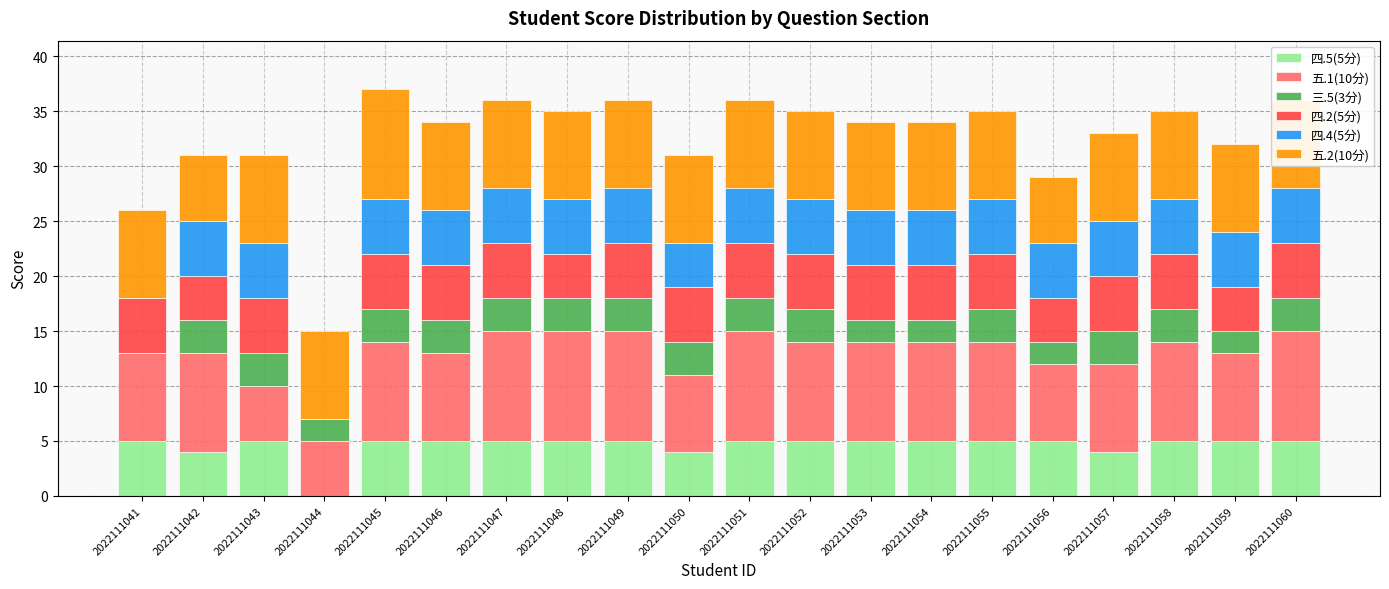

What is the total value across all series at 2022111060?

36